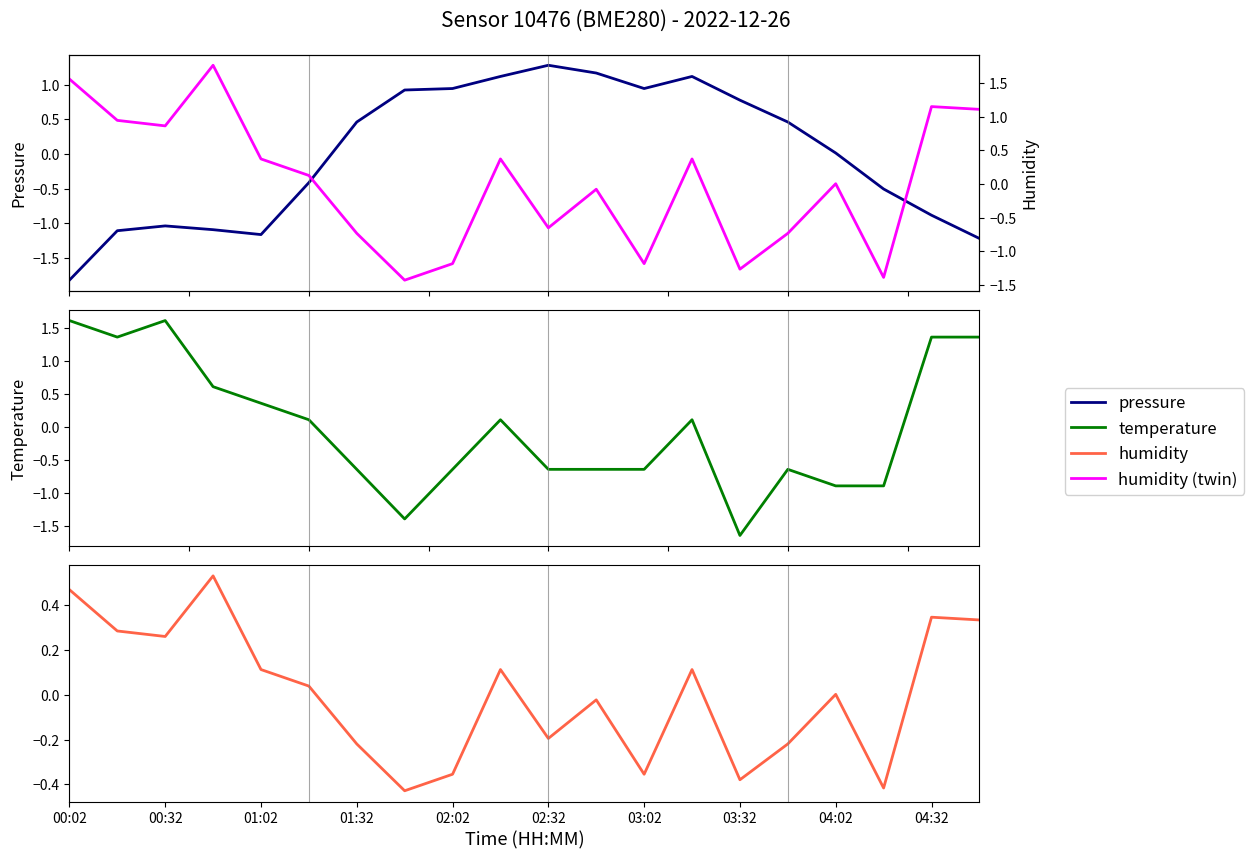

How many interior local valleys does the pressure series have?

2